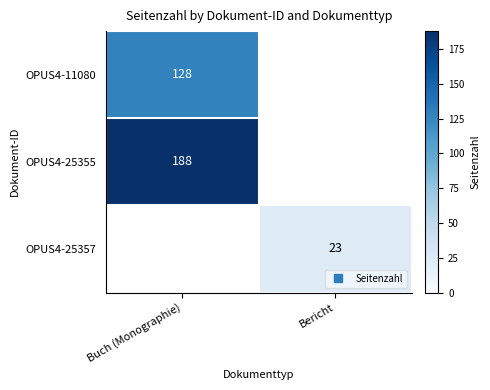

Read the OPUS4-25357 value at Bericht.

23.0